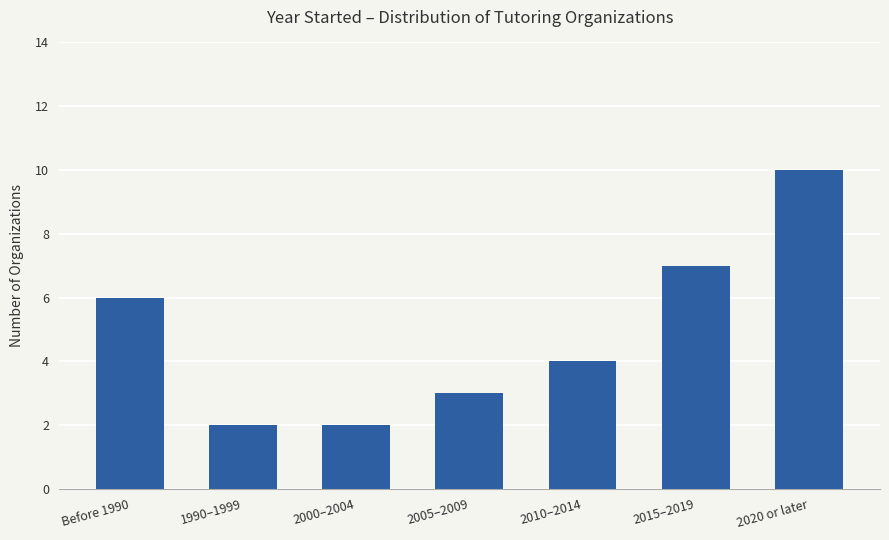

What is the maximum value shown in the chart?

10